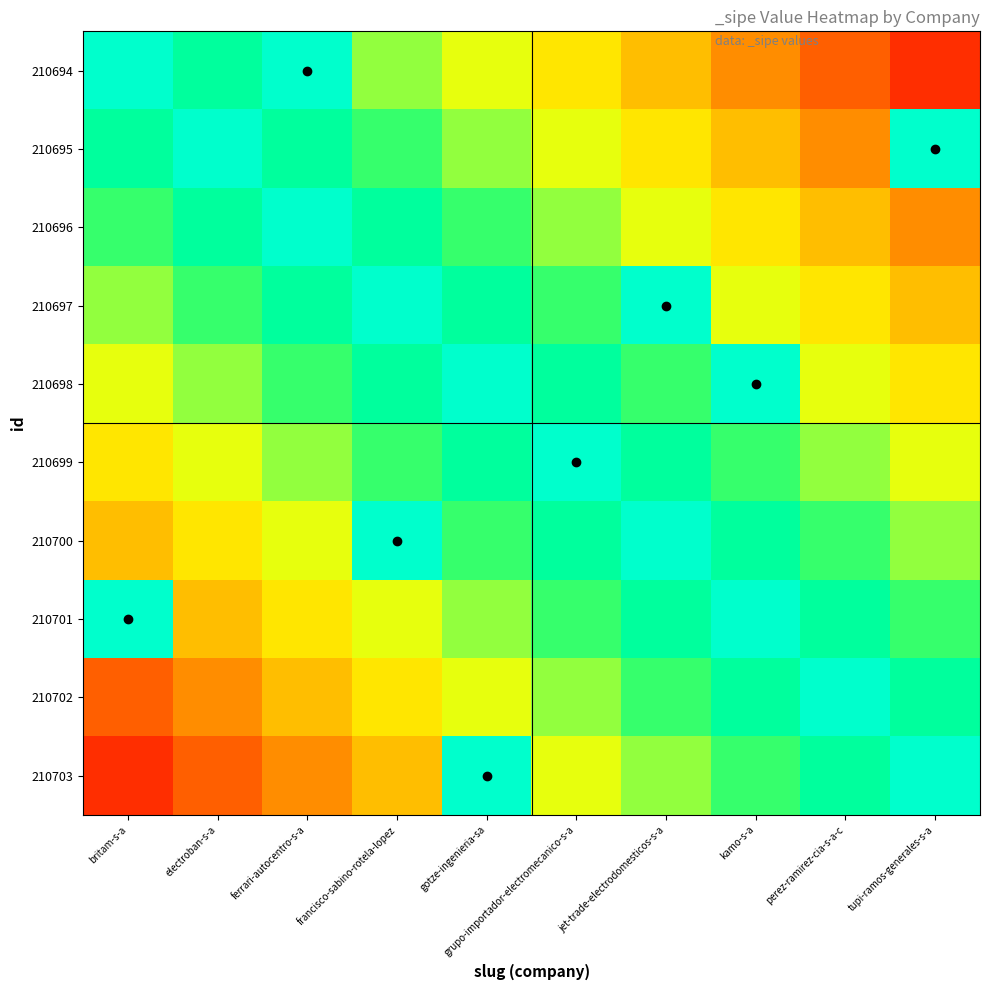

Reading left to right, transcribe all the data shown in this chart.

210694: britam-s-a=1.0	electroban-s-a=0.9	ferrari-autocentro-s-a=1.0	francisco-sabino-rotela-lopez=0.7	gotze-ingenieria-sa=0.6	grupo-importador-electromecanico-s-a=0.5	jet-trade-electrodomesticos-s-a=0.4	kamo-s-a=0.3	perez-ramirez-cia-s-a-c=0.2	tupi-ramos-generales-s-a=0.1
210695: britam-s-a=0.9	electroban-s-a=1.0	ferrari-autocentro-s-a=0.9	francisco-sabino-rotela-lopez=0.8	gotze-ingenieria-sa=0.7	grupo-importador-electromecanico-s-a=0.6	jet-trade-electrodomesticos-s-a=0.5	kamo-s-a=0.4	perez-ramirez-cia-s-a-c=0.3	tupi-ramos-generales-s-a=1.0
210696: britam-s-a=0.8	electroban-s-a=0.9	ferrari-autocentro-s-a=1.0	francisco-sabino-rotela-lopez=0.9	gotze-ingenieria-sa=0.8	grupo-importador-electromecanico-s-a=0.7	jet-trade-electrodomesticos-s-a=0.6	kamo-s-a=0.5	perez-ramirez-cia-s-a-c=0.4	tupi-ramos-generales-s-a=0.3
210697: britam-s-a=0.7	electroban-s-a=0.8	ferrari-autocentro-s-a=0.9	francisco-sabino-rotela-lopez=1.0	gotze-ingenieria-sa=0.9	grupo-importador-electromecanico-s-a=0.8	jet-trade-electrodomesticos-s-a=1.0	kamo-s-a=0.6	perez-ramirez-cia-s-a-c=0.5	tupi-ramos-generales-s-a=0.4
210698: britam-s-a=0.6	electroban-s-a=0.7	ferrari-autocentro-s-a=0.8	francisco-sabino-rotela-lopez=0.9	gotze-ingenieria-sa=1.0	grupo-importador-electromecanico-s-a=0.9	jet-trade-electrodomesticos-s-a=0.8	kamo-s-a=1.0	perez-ramirez-cia-s-a-c=0.6	tupi-ramos-generales-s-a=0.5
210699: britam-s-a=0.5	electroban-s-a=0.6	ferrari-autocentro-s-a=0.7	francisco-sabino-rotela-lopez=0.8	gotze-ingenieria-sa=0.9	grupo-importador-electromecanico-s-a=1.0	jet-trade-electrodomesticos-s-a=0.9	kamo-s-a=0.8	perez-ramirez-cia-s-a-c=0.7	tupi-ramos-generales-s-a=0.6
210700: britam-s-a=0.4	electroban-s-a=0.5	ferrari-autocentro-s-a=0.6	francisco-sabino-rotela-lopez=1.0	gotze-ingenieria-sa=0.8	grupo-importador-electromecanico-s-a=0.9	jet-trade-electrodomesticos-s-a=1.0	kamo-s-a=0.9	perez-ramirez-cia-s-a-c=0.8	tupi-ramos-generales-s-a=0.7
210701: britam-s-a=1.0	electroban-s-a=0.4	ferrari-autocentro-s-a=0.5	francisco-sabino-rotela-lopez=0.6	gotze-ingenieria-sa=0.7	grupo-importador-electromecanico-s-a=0.8	jet-trade-electrodomesticos-s-a=0.9	kamo-s-a=1.0	perez-ramirez-cia-s-a-c=0.9	tupi-ramos-generales-s-a=0.8
210702: britam-s-a=0.2	electroban-s-a=0.3	ferrari-autocentro-s-a=0.4	francisco-sabino-rotela-lopez=0.5	gotze-ingenieria-sa=0.6	grupo-importador-electromecanico-s-a=0.7	jet-trade-electrodomesticos-s-a=0.8	kamo-s-a=0.9	perez-ramirez-cia-s-a-c=1.0	tupi-ramos-generales-s-a=0.9
210703: britam-s-a=0.1	electroban-s-a=0.2	ferrari-autocentro-s-a=0.3	francisco-sabino-rotela-lopez=0.4	gotze-ingenieria-sa=1.0	grupo-importador-electromecanico-s-a=0.6	jet-trade-electrodomesticos-s-a=0.7	kamo-s-a=0.8	perez-ramirez-cia-s-a-c=0.9	tupi-ramos-generales-s-a=1.0